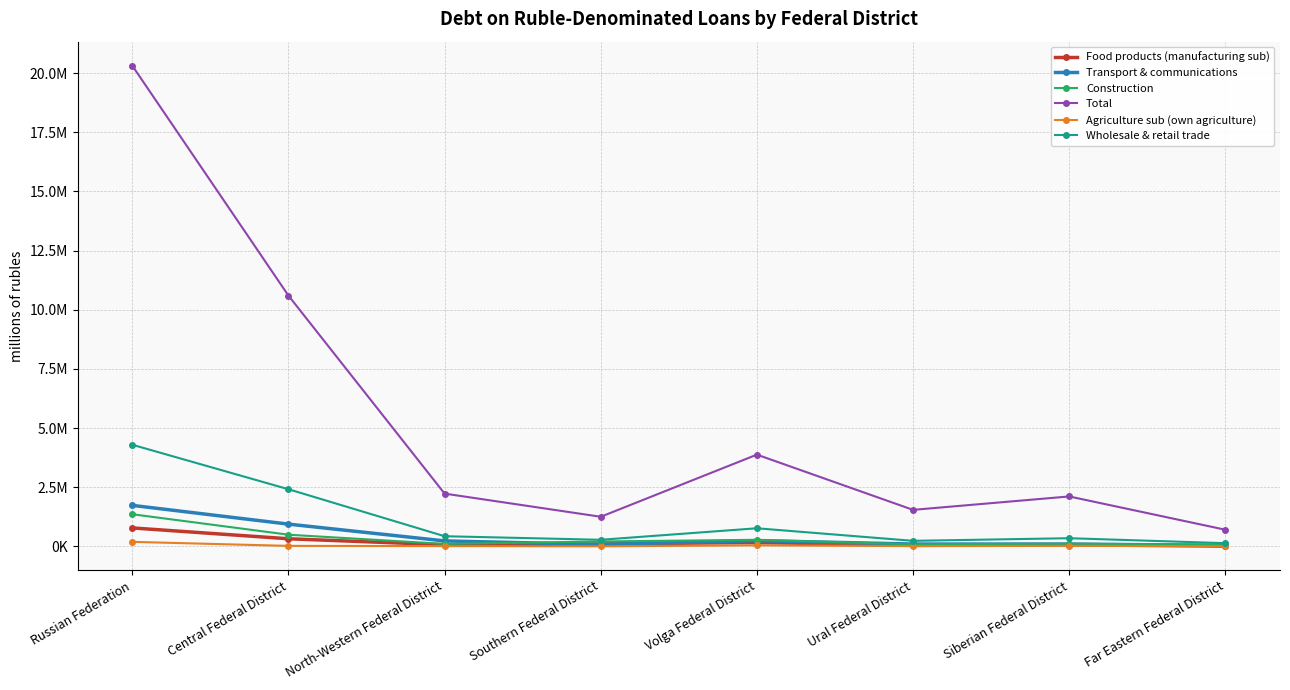

What is the difference between the highest and lowest values at Southern Federal District?

1247758